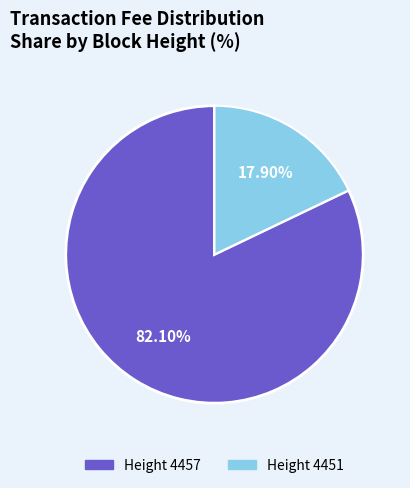

How many segments does this pie chart have?

2